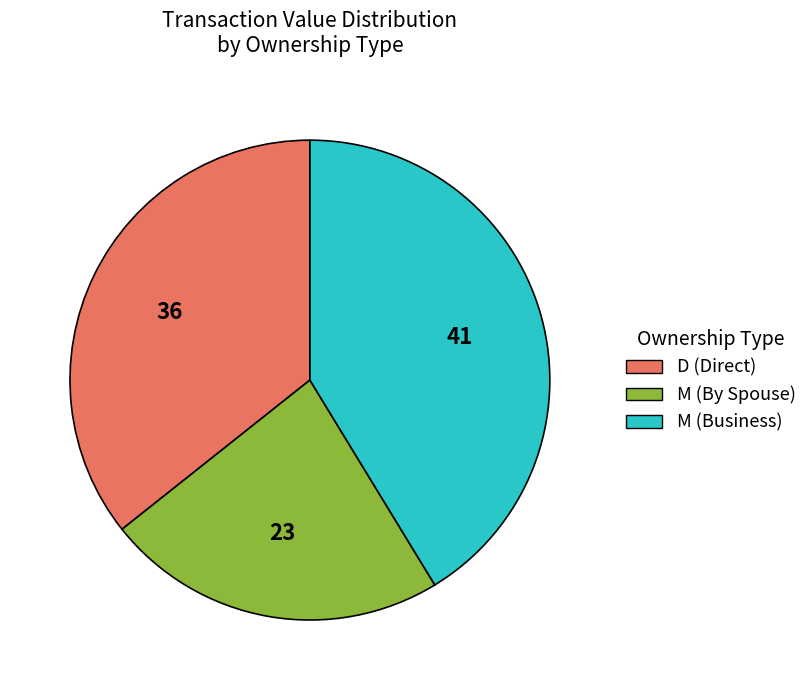

How many slices are in this pie chart?

3